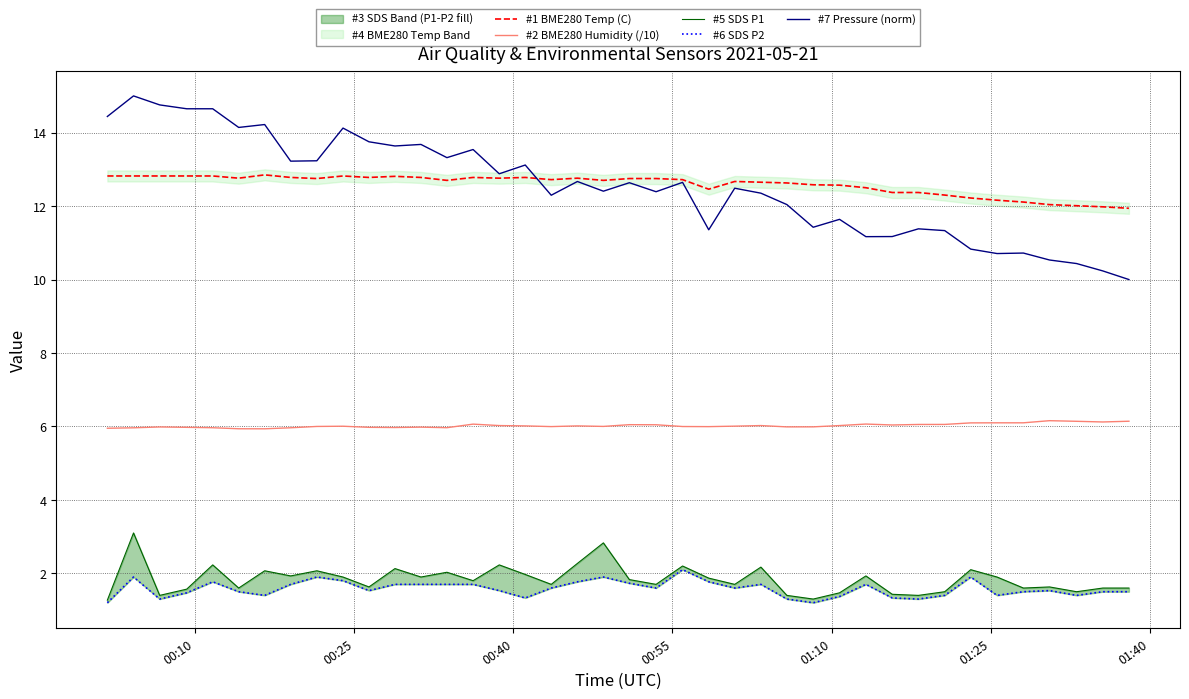

What is the highest value of the #1 BME280 Temp (C) series?

12.8